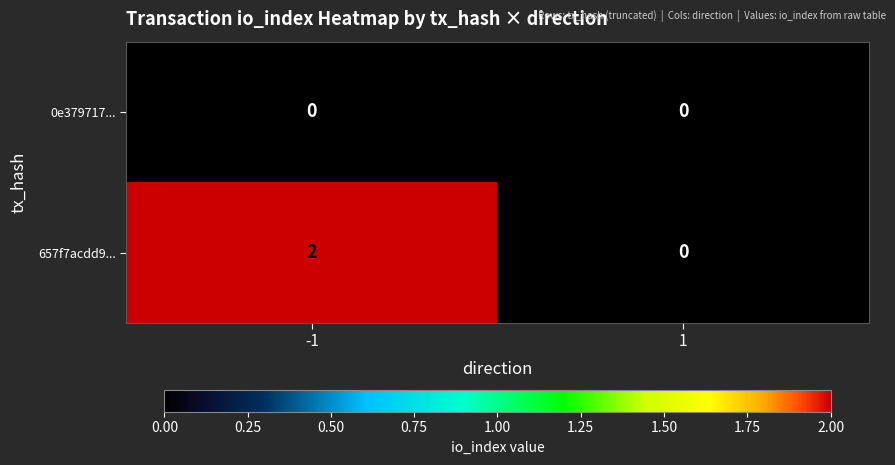

Reading right to left, list all the values displayed in this chart.

0e379717...: 0	0
657f7acdd9...: 0	2